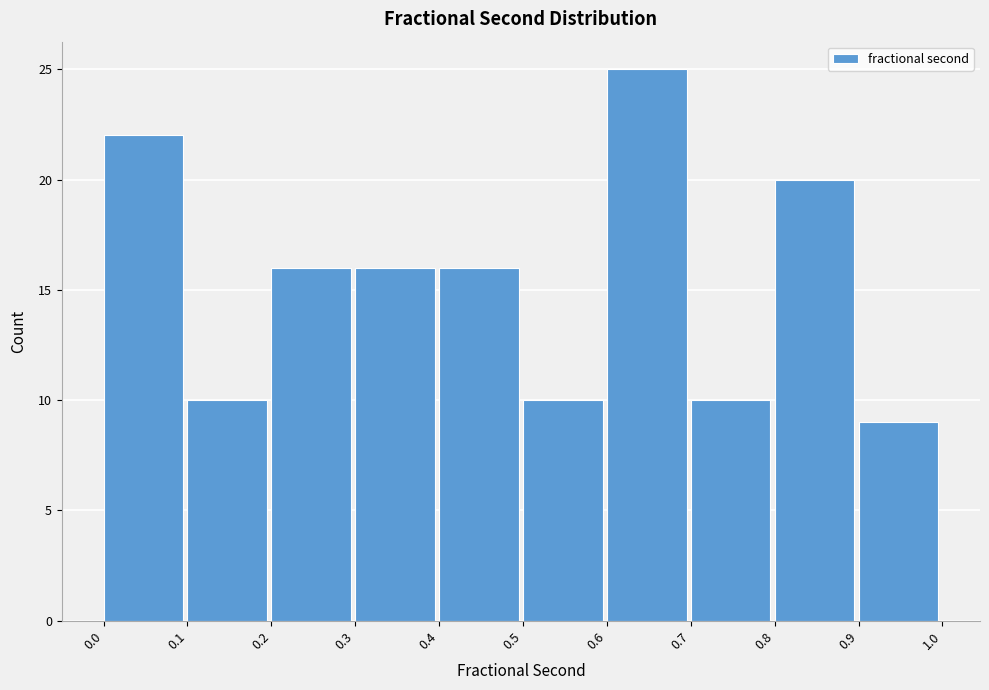

Which range on the x-axis has the tallest bar?

0.6 to 0.7